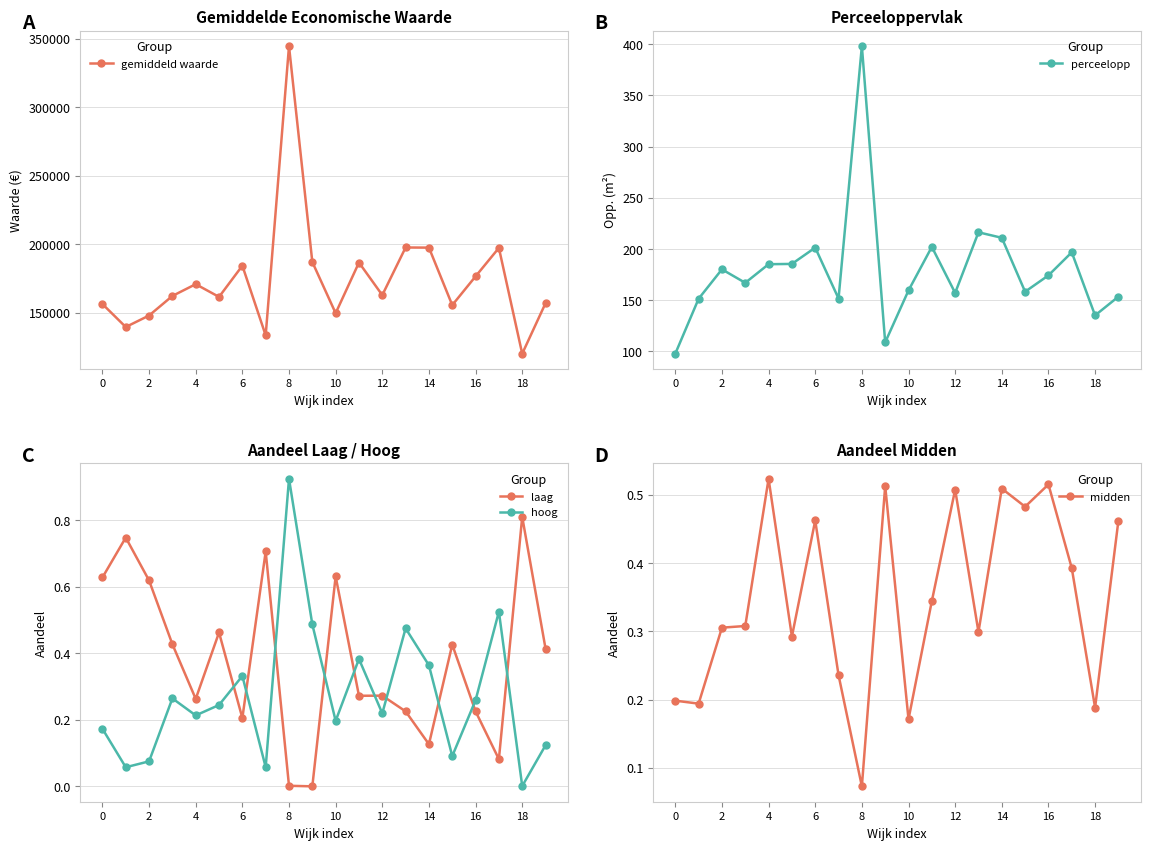

What is the sum of all gemiddeld waarde values?

3485900